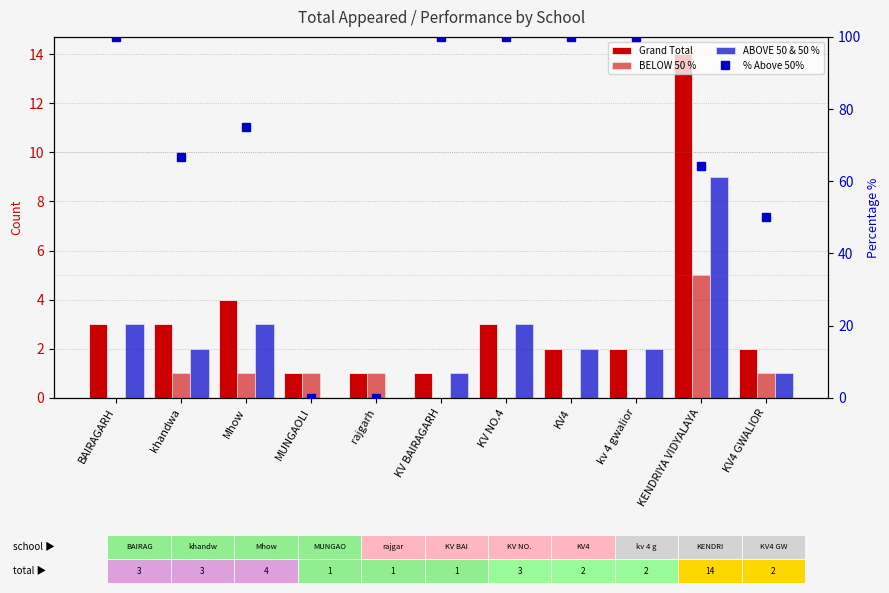

What is the average value of the % Above 50% series?

68.7